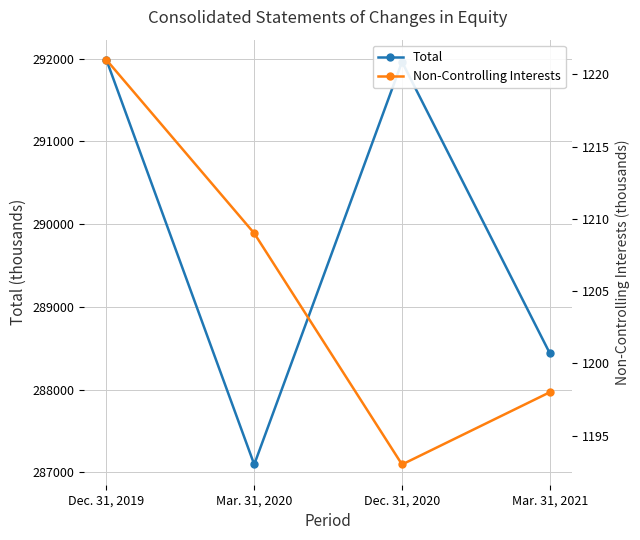

True or false: Total and Non-Controlling Interests intersect in this chart.

False